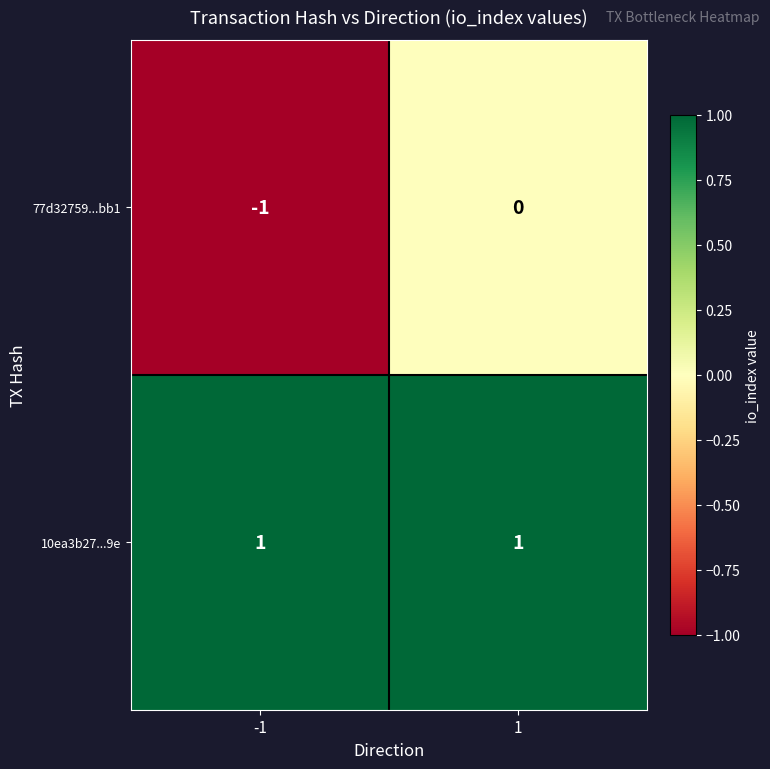

Reading right to left, extract all data points from this chart.

77d32759...bb1: 1=0	-1=-1
10ea3b27...9e: 1=1	-1=1